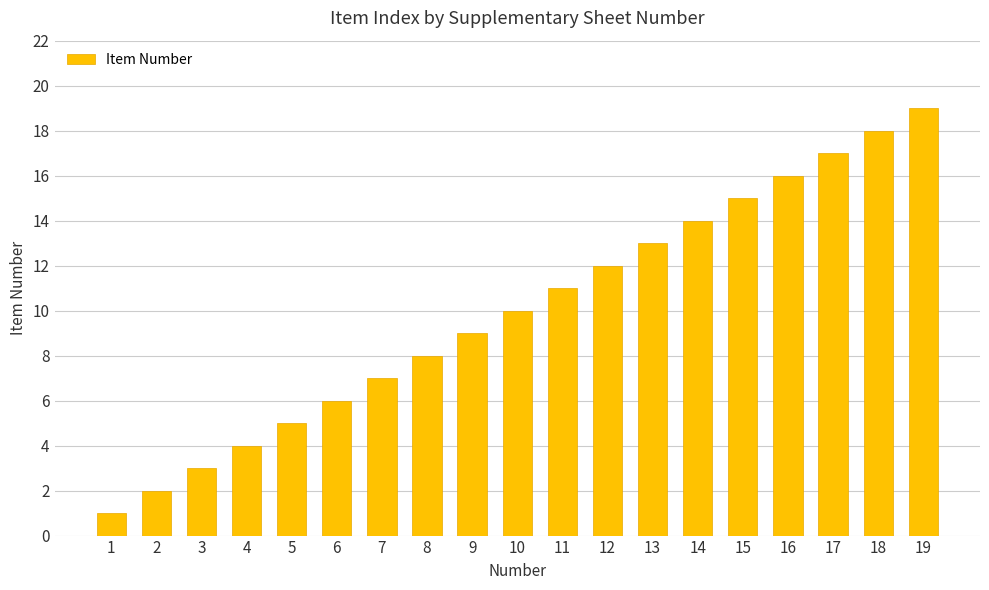

What is the change in value from 3 to 8?

+5